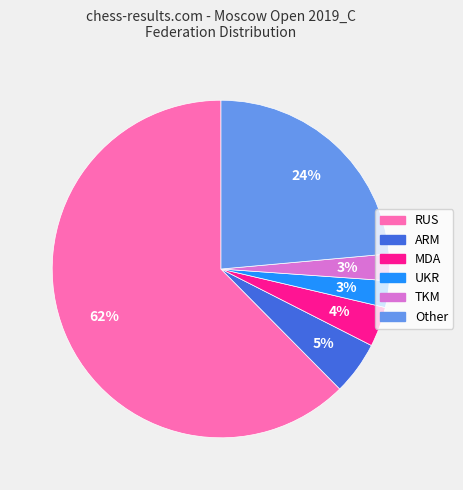

What percentage is the MDA slice, to the nearest percent?

4%